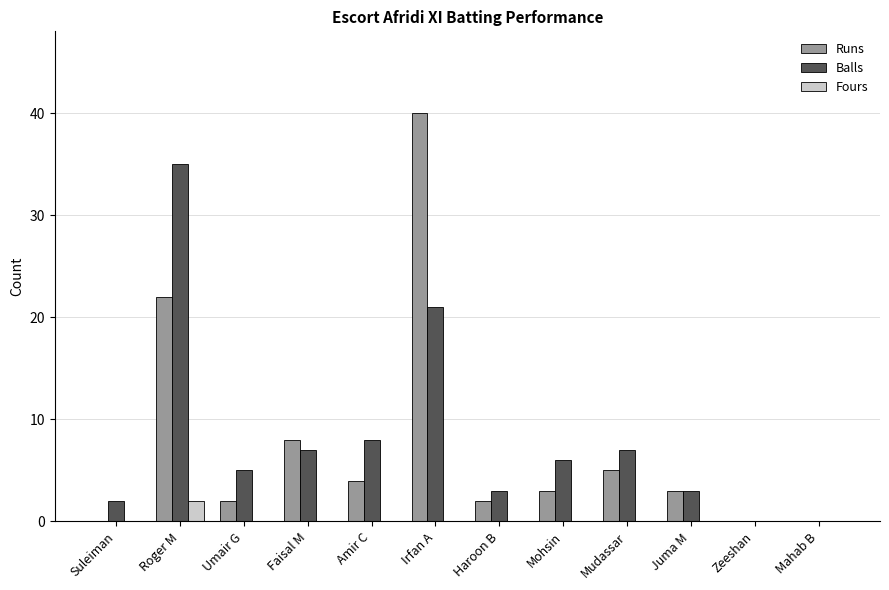

What is the total value across all series at Juma M?

6